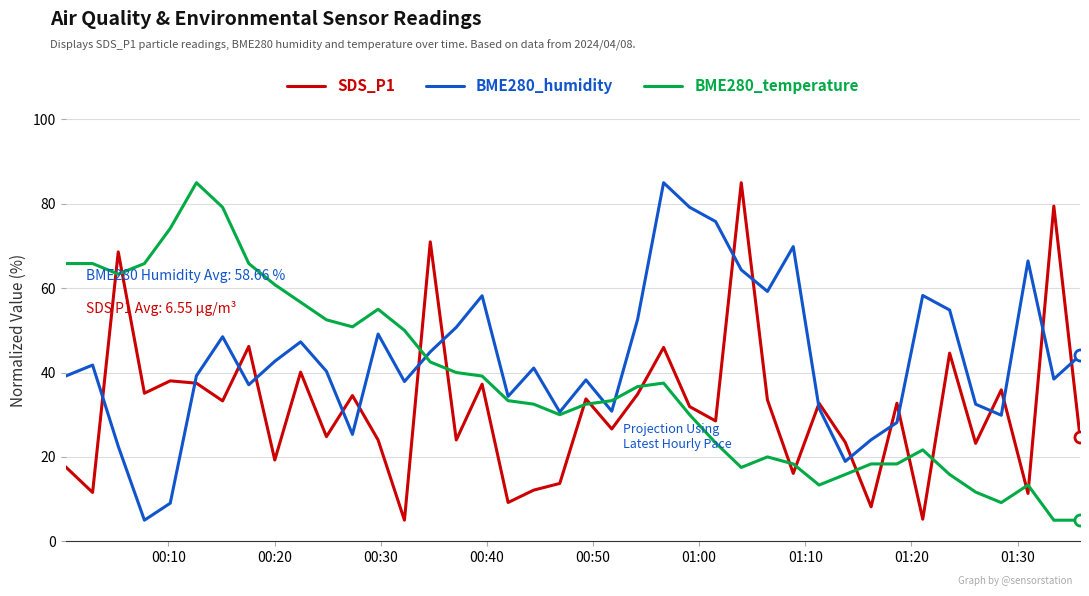

What is the minimum value shown in the chart?

5.0